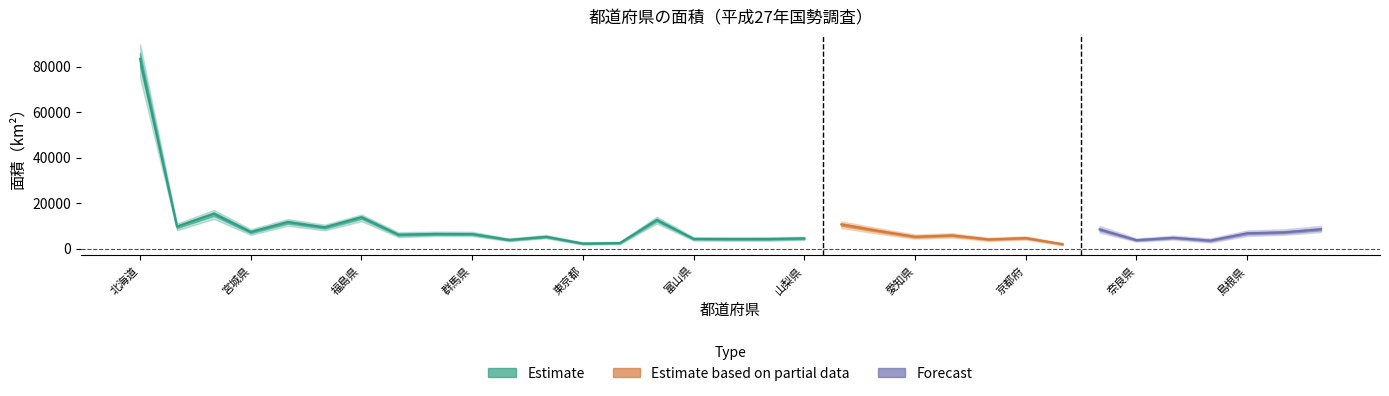

At which label does the data first exceed 6362?

北海道